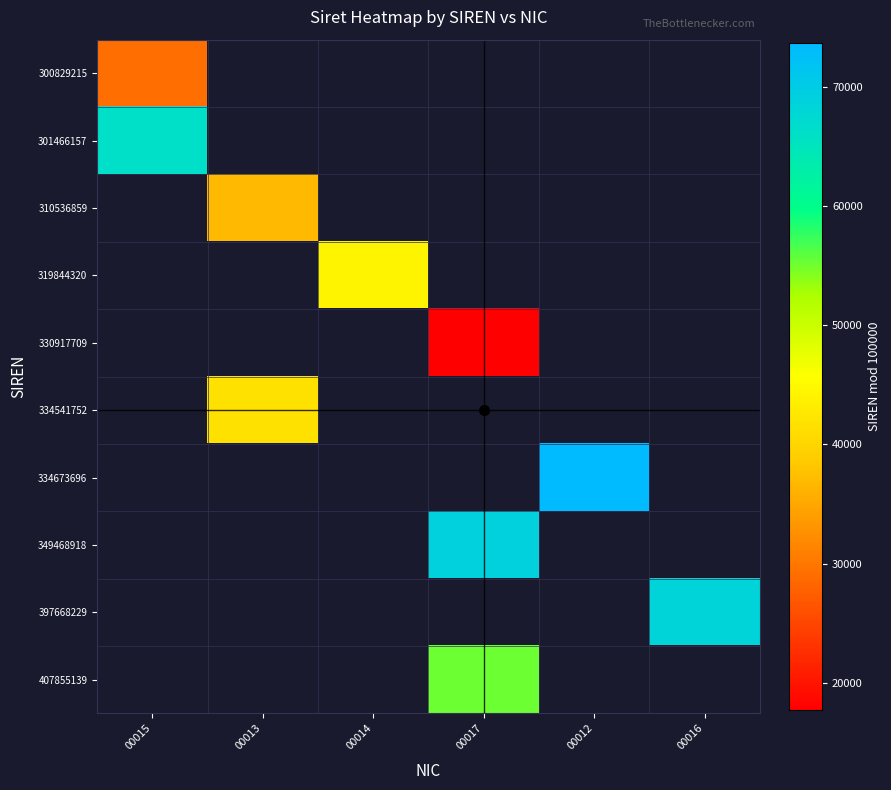

At which label does 300829215 reach its peak?

00015